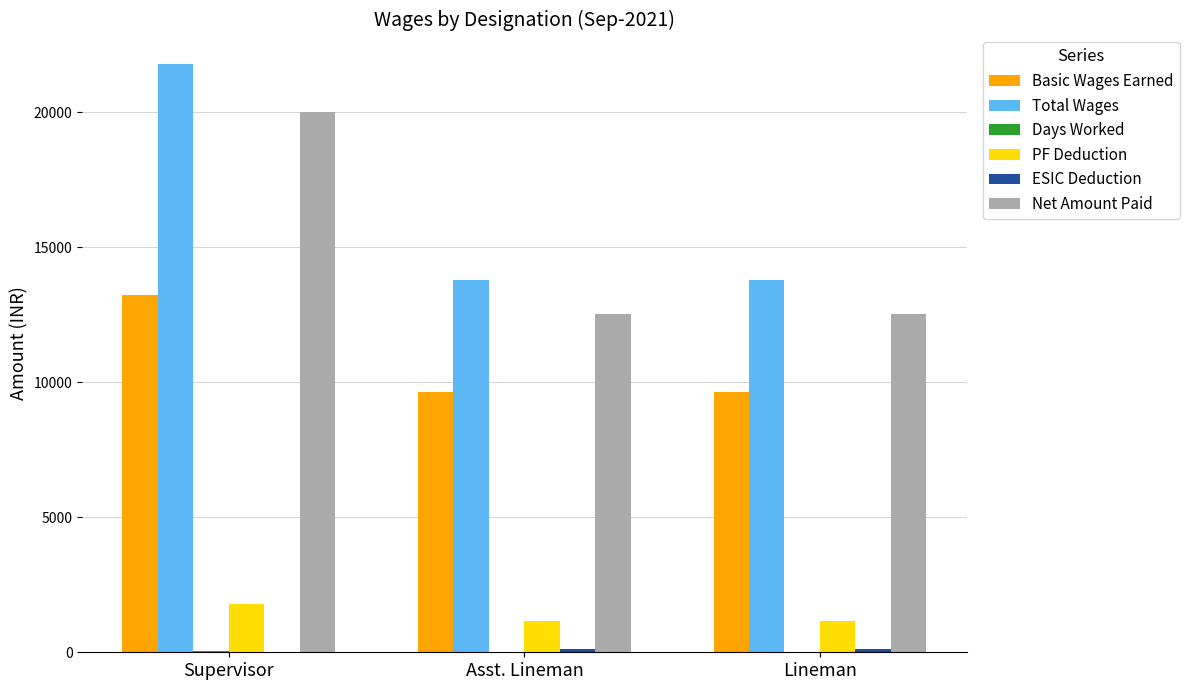

What is the average value of the Basic Wages Earned series?

10857